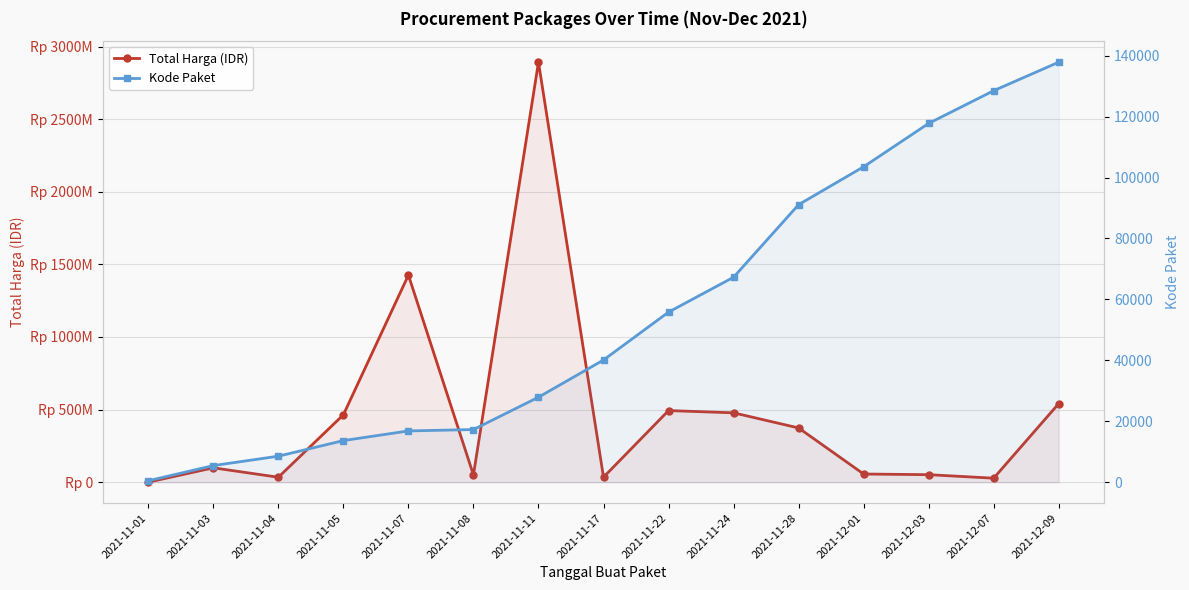

How many values in the Kode Paket series are below 40112?

7